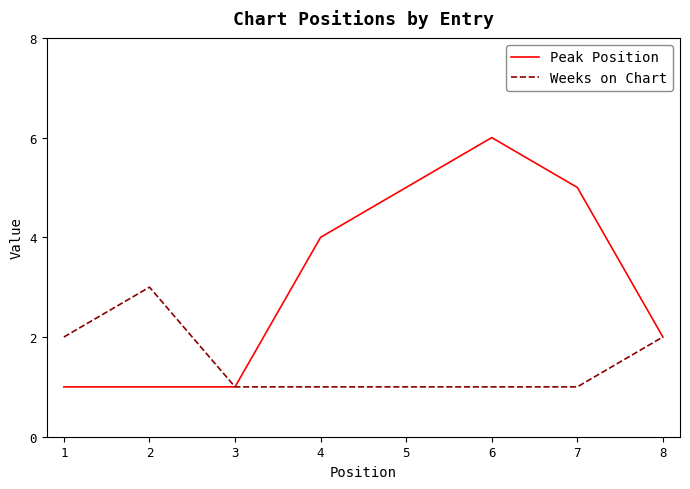

Which series changed the most between 3 and 6?

Peak Position